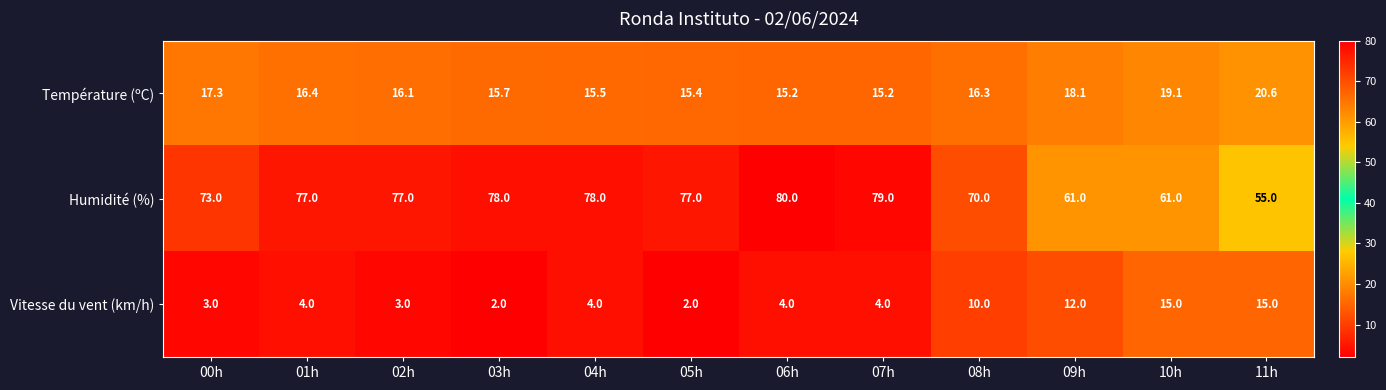

Where is Vitesse du vent (km/h) nearest to the value 8?

08h